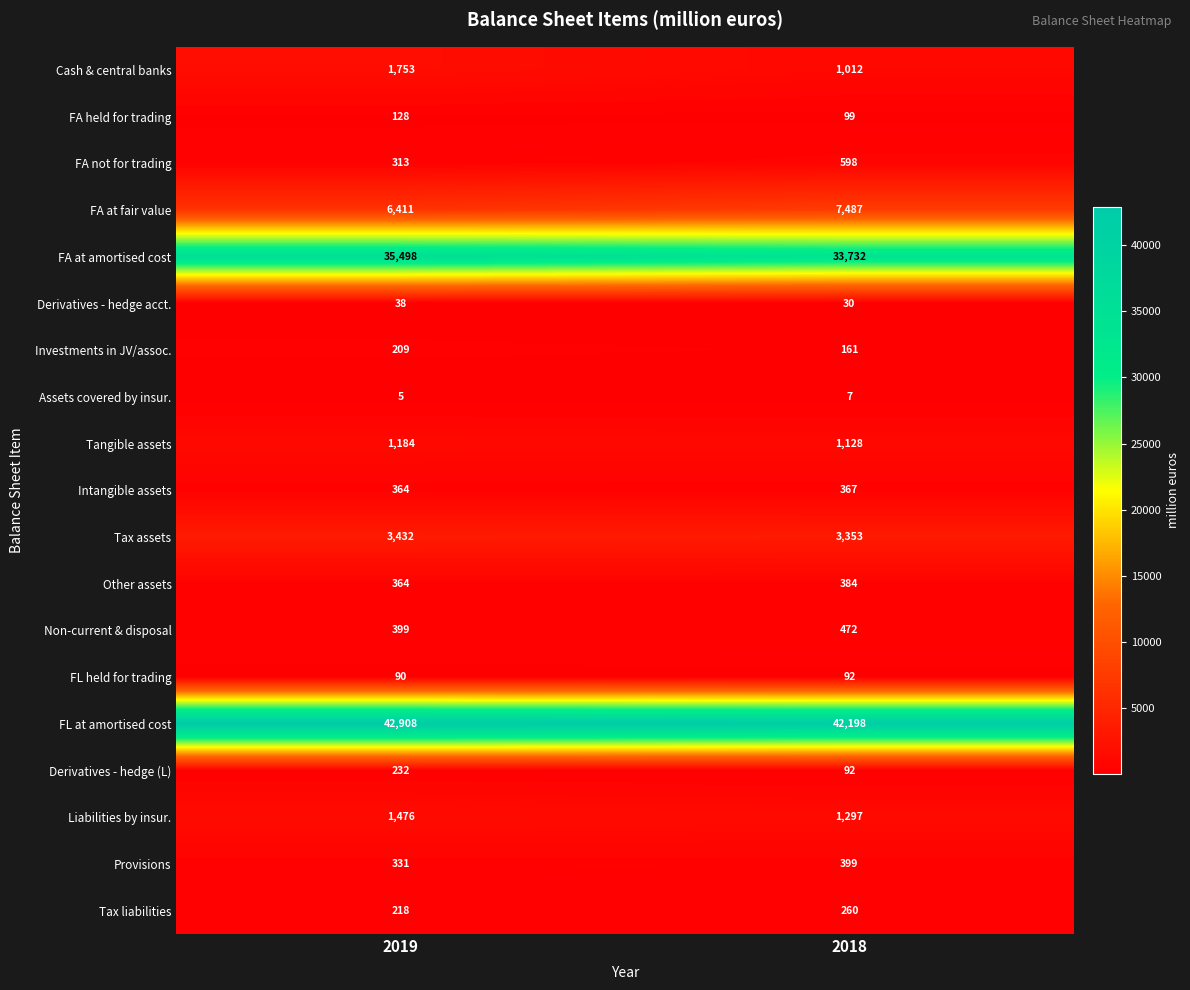

List the series in order of their peak value, highest first.

FL at amortised cost, FA at amortised cost, FA at fair value, Tax assets, Cash & central banks, Liabilities by insur., Tangible assets, FA not for trading, Non-current & disposal, Provisions, Other assets, Intangible assets, Tax liabilities, Derivatives - hedge (L), Investments in JV/assoc., FA held for trading, FL held for trading, Derivatives - hedge acct., Assets covered by insur.